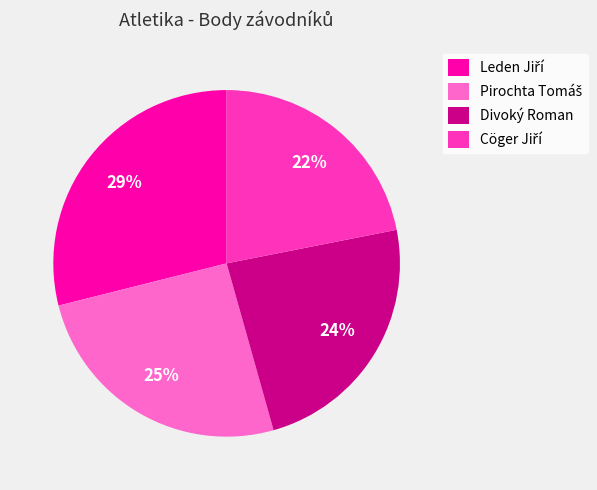

To the nearest percent, what is the average slice percentage?

25%